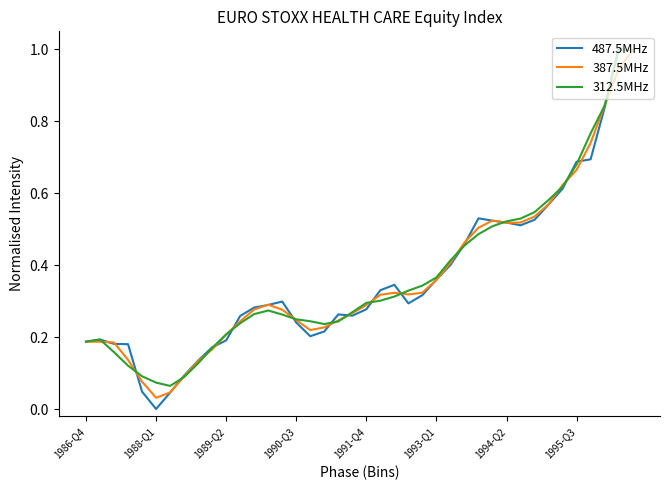

Which series has the largest range (max minus min)?

487.5MHz